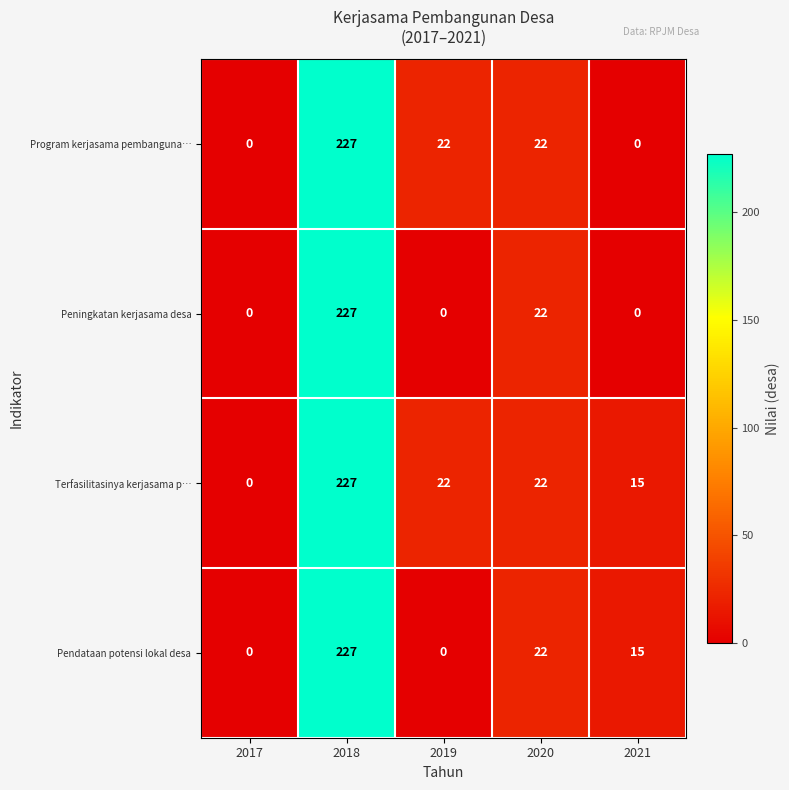

At how many categories does at least one series exceed 57?

1